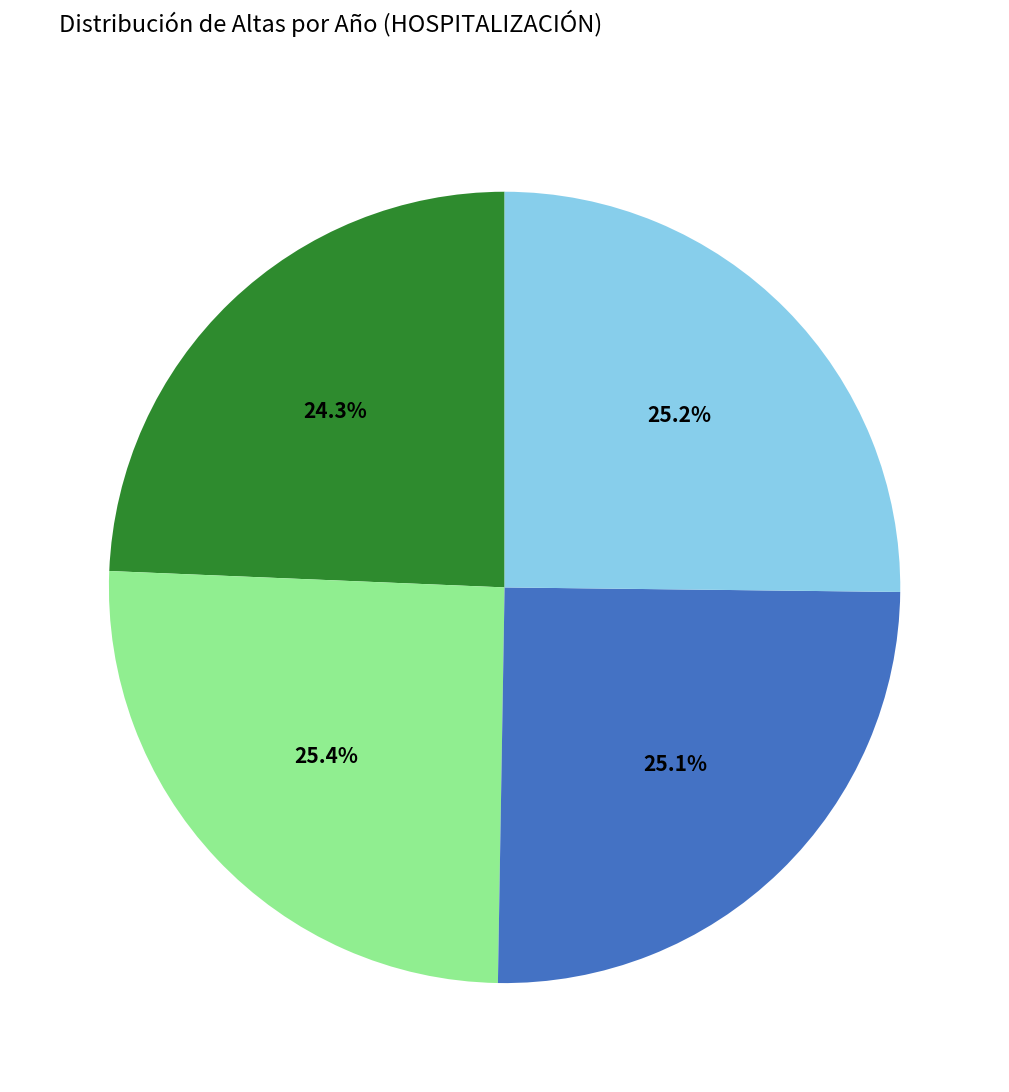

Is there a majority slice in this chart?

No